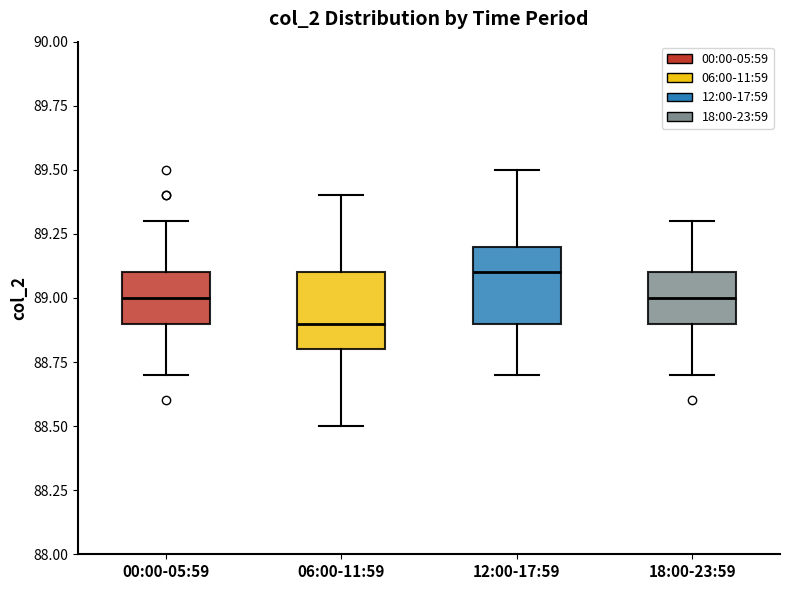

Reading left to right, read every box against the y-axis: the position of its median line, the range the box covers, and the ends of its whiskers. The values are not printed on the chart, so give them approximately, as read against the axis.

00:00-05:59: median 89.0, box 88.9 to 89.1, whiskers 88.7 to 89.3
06:00-11:59: median 88.9, box 88.8 to 89.1, whiskers 88.5 to 89.4
12:00-17:59: median 89.1, box 88.9 to 89.2, whiskers 88.7 to 89.5
18:00-23:59: median 89.0, box 88.9 to 89.1, whiskers 88.7 to 89.3